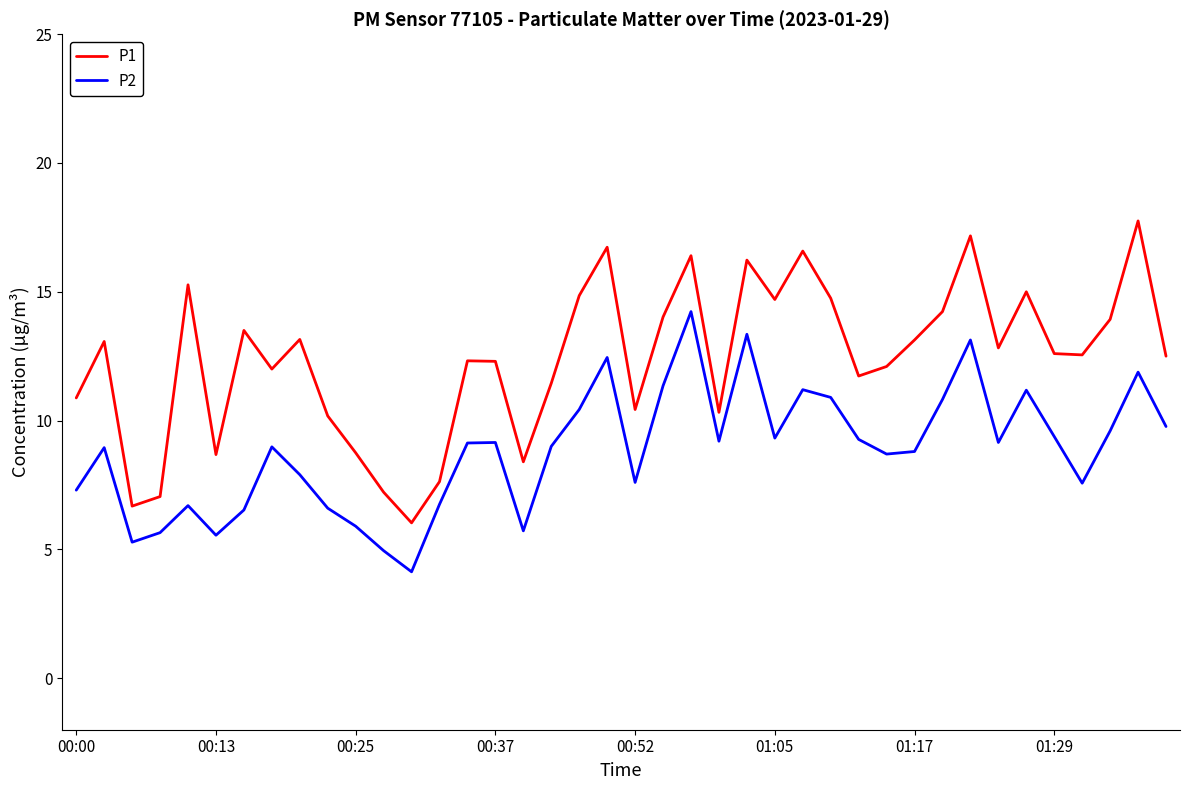

Which series has the largest total across all categories?

P1